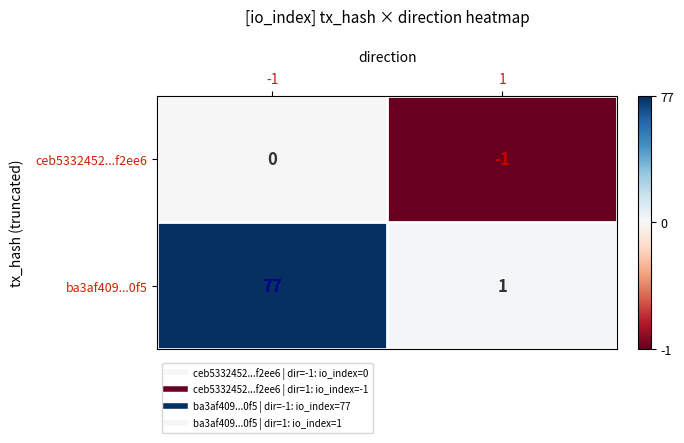

What is the minimum value shown in the chart?

-1